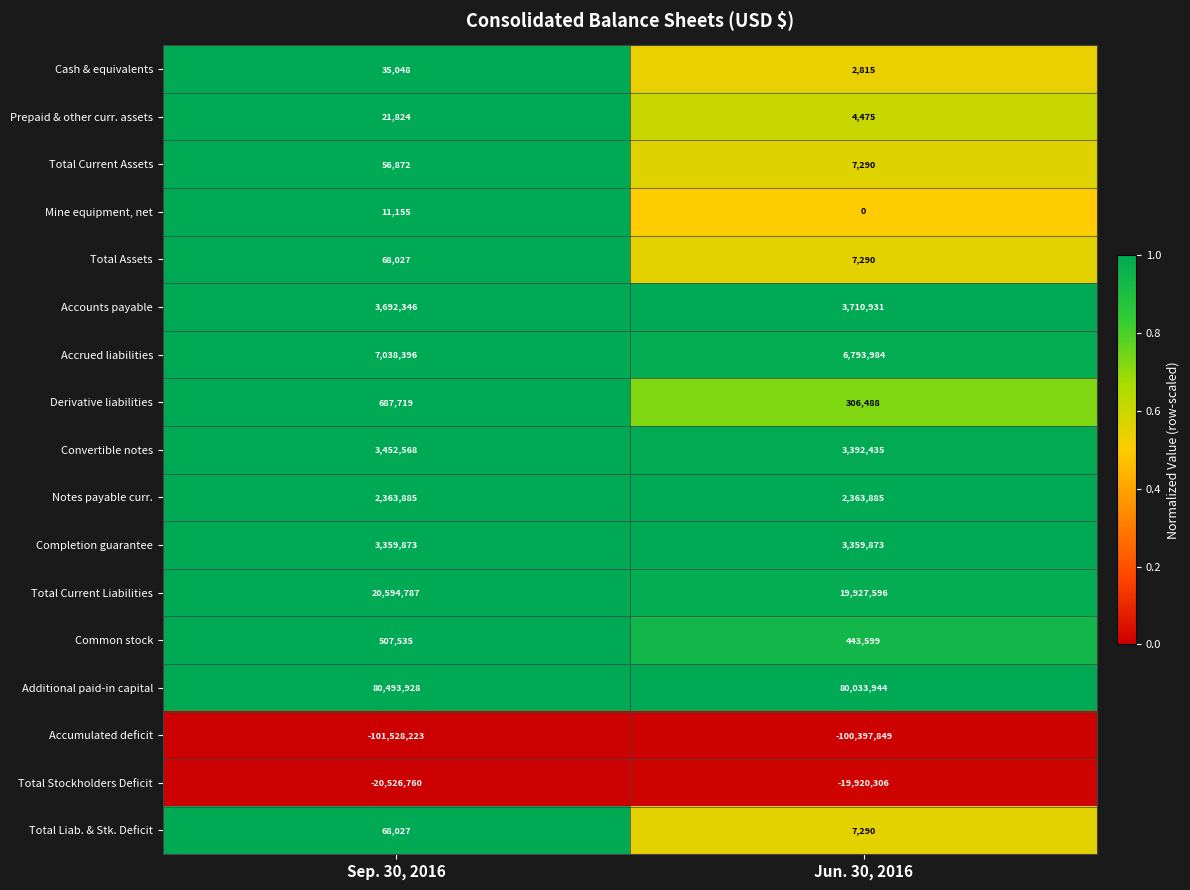

Which series has the largest range (max minus min)?

Accumulated deficit